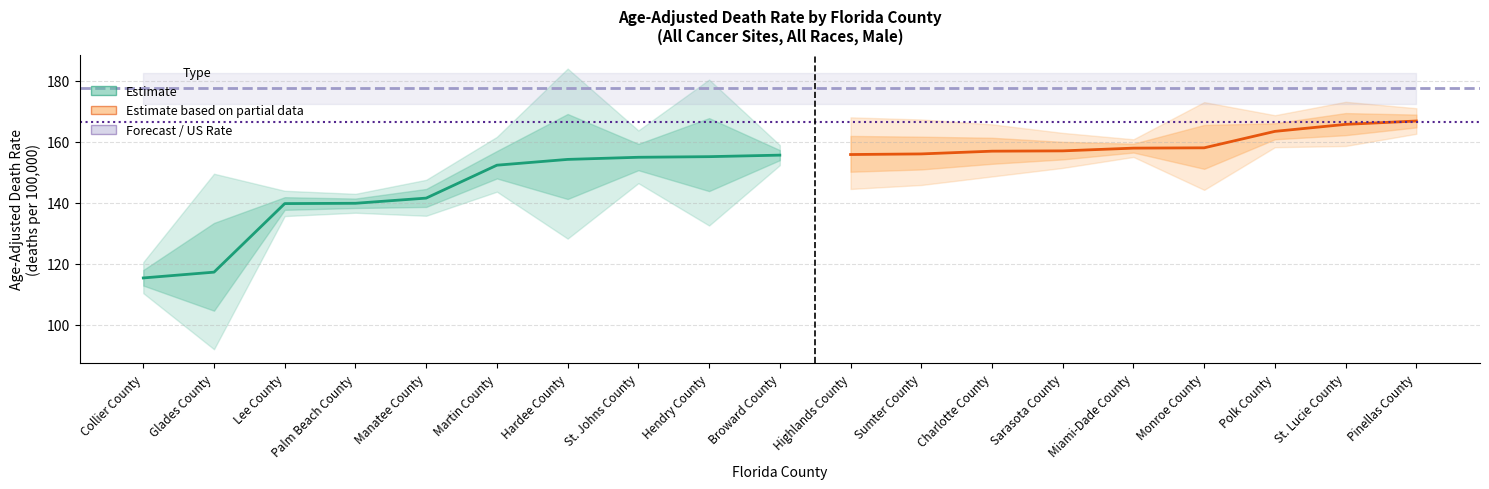

Where is the first local minimum for Lower 95% CI?

Glades County